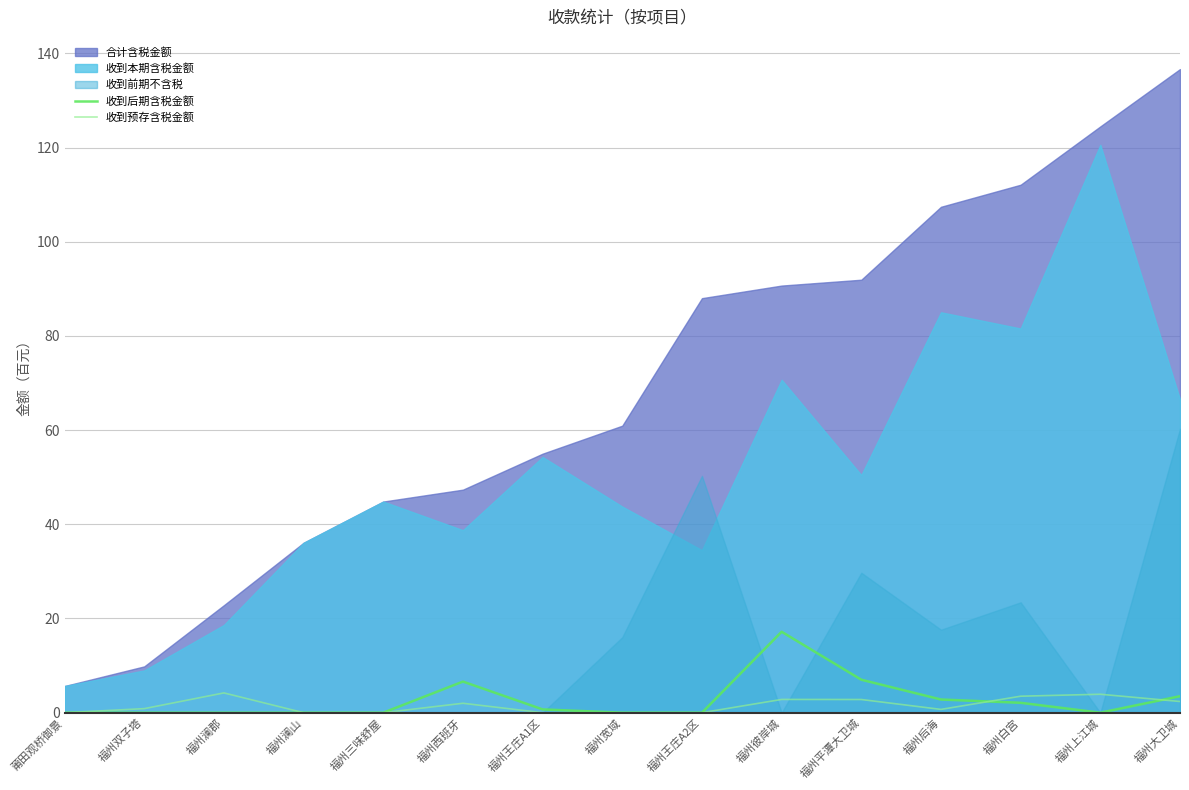

Is the value of 收到后期含税金额 at 福州澜郡 greater than the value of 收到预存含税金额 at 福州澜郡?

No